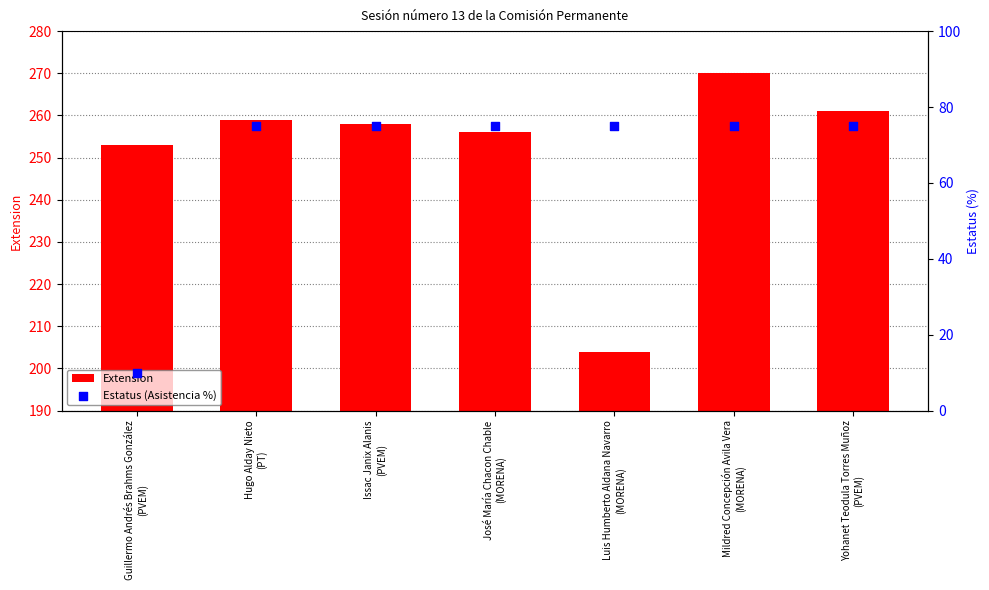

Which series has the widest spread of Y values?

Extension